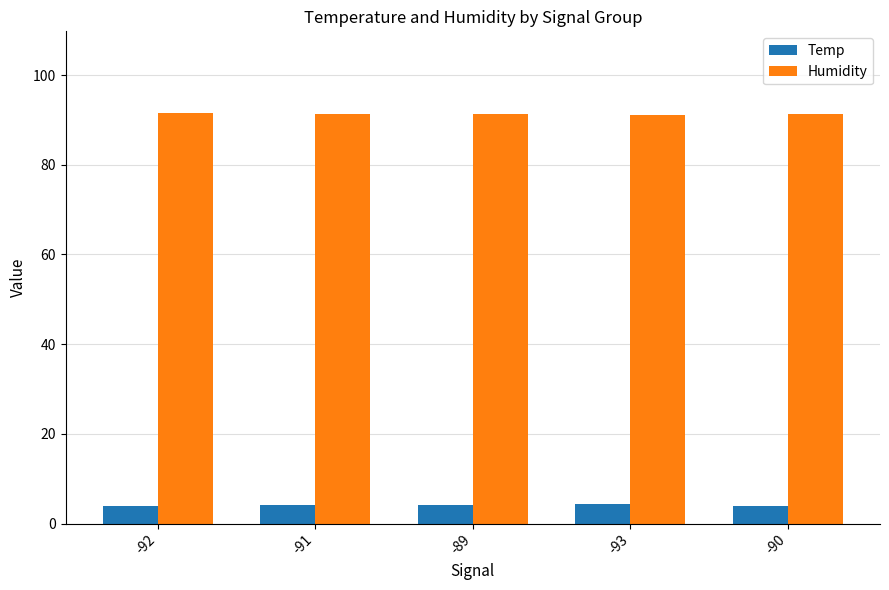

Rank the series by their average value, from lowest to highest.

Temp, Humidity